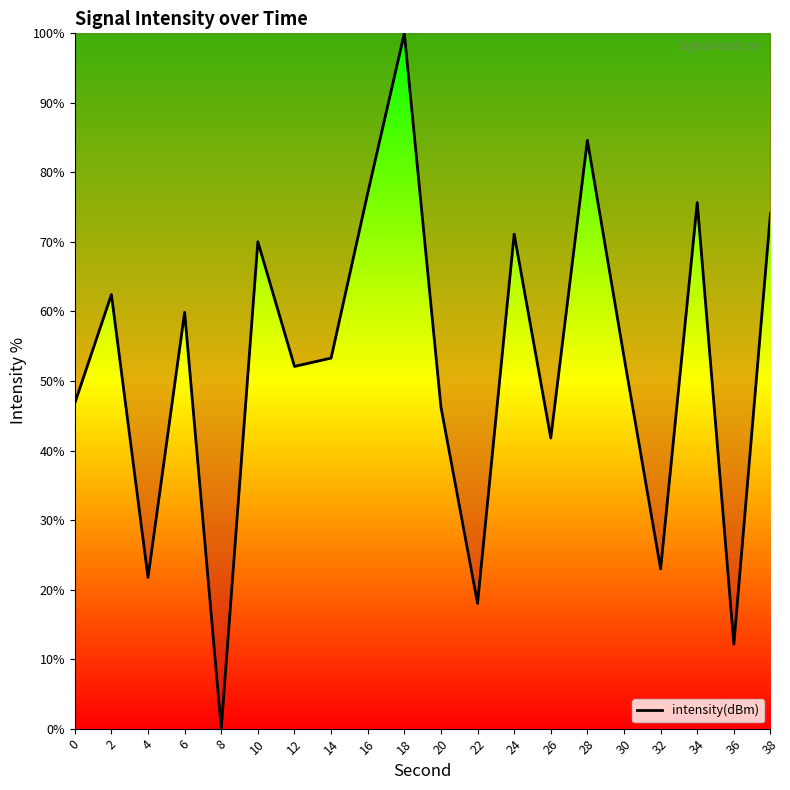

At which category does the chart reach its minimum across all series?

8